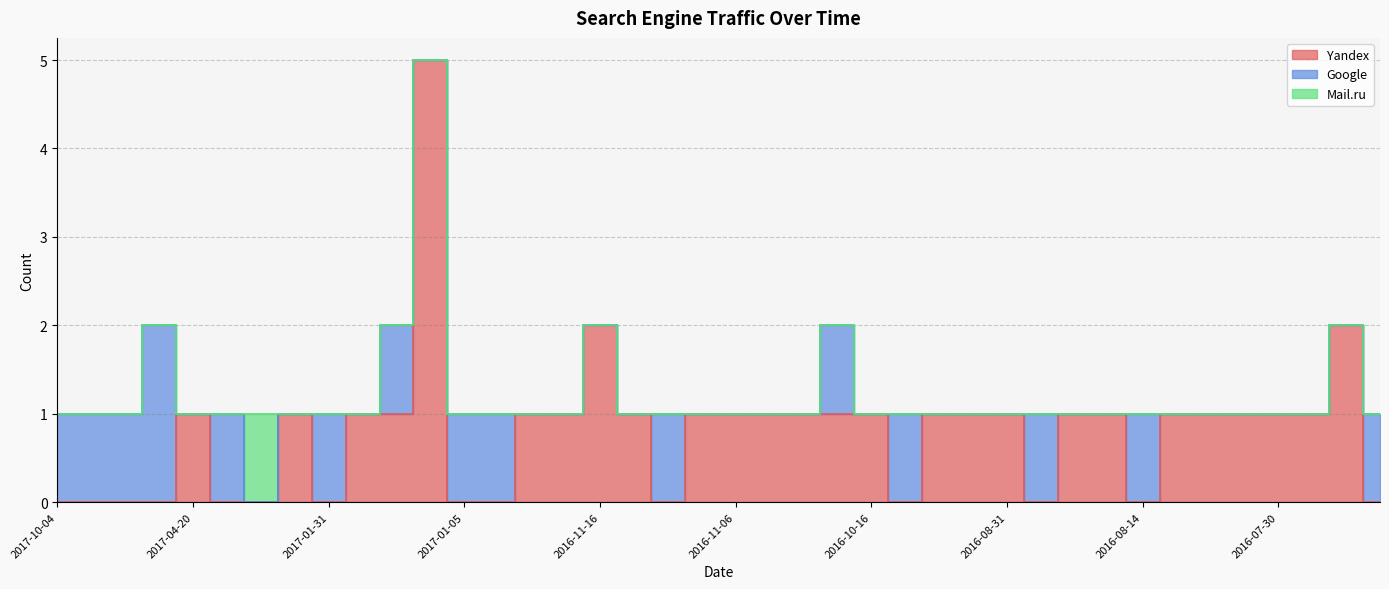

How many data points in Mail.ru are above 0?

1